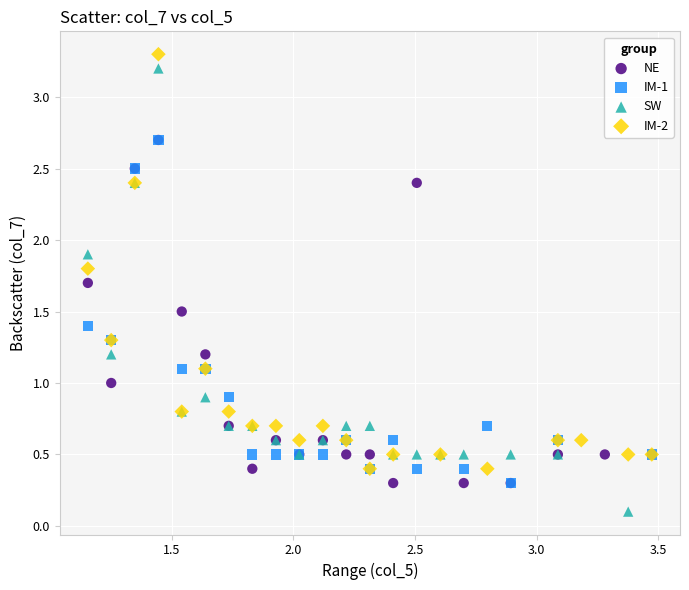

What are all the series names shown in the legend?

NE, IM-1, SW, IM-2